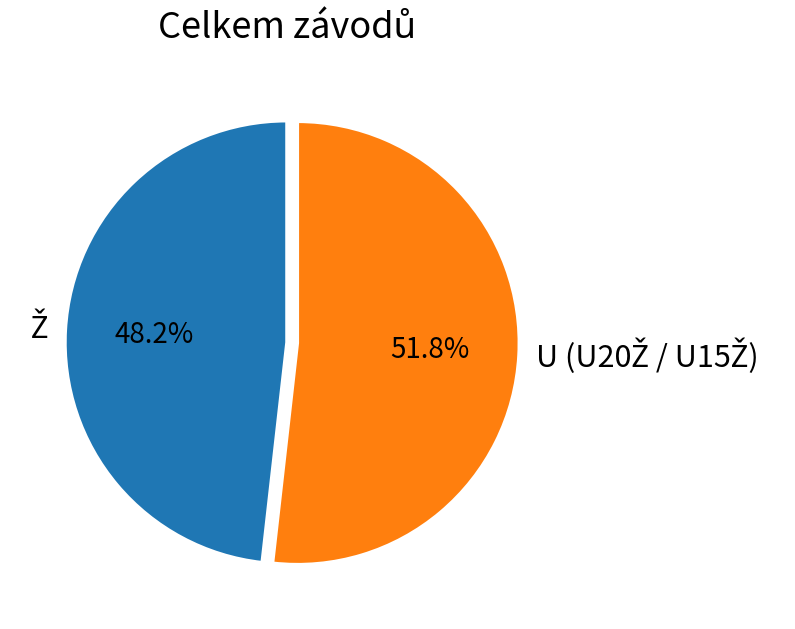

Is there any slice that represents more than half of the pie?

Yes